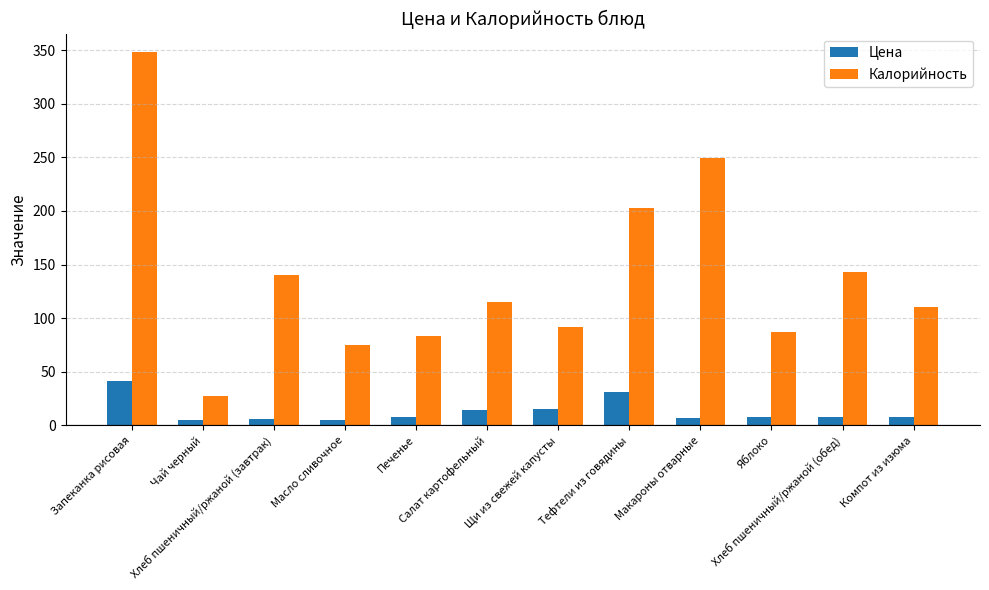

Which series has the largest total across all categories?

Калорийность